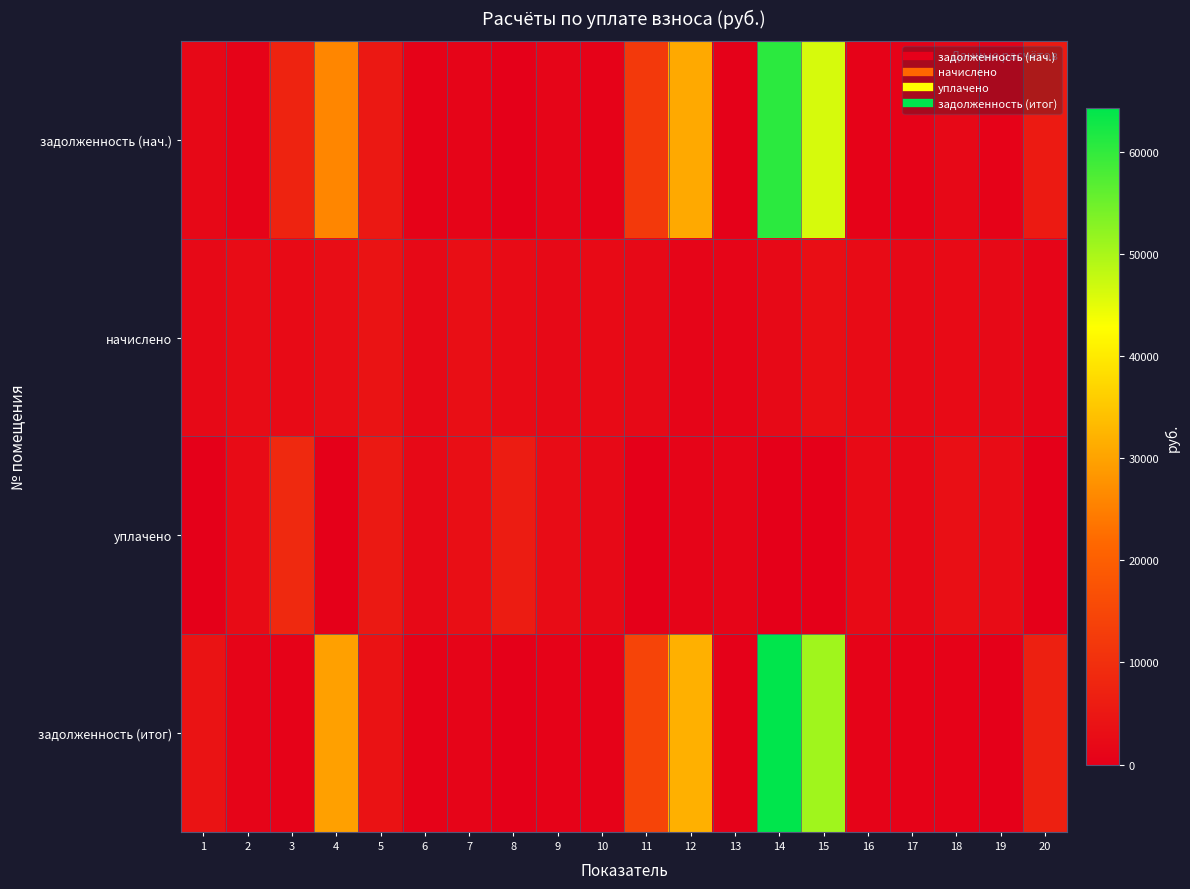

Reading right to left, transcribe all the data shown in this chart.

задолженность (нач.): 20=5590.6	19=622.0	18=1935.2	17=623.0	16=723.9	15=46290.6	14=60586.1	13=354.0	12=30920.5	11=12129.4	10=644.5	9=1259.7	8=0.0	7=962.0	6=639.8	5=5168.8	4=25977.0	3=7495.4	2=802.3	1=1938.0
начислено: 20=1171.7	19=2069.9	18=2138.3	17=2073.0	16=2408.7	15=3204.4	14=2129.0	13=1177.9	12=1177.9	11=2073.0	10=2144.5	9=2088.6	8=2439.8	7=3201.2	6=2129.0	5=4139.9	4=2840.7	3=2228.4	2=2669.8	1=2125.9
уплачено: 20=0.0	19=2692.0	18=3353.3	17=2005.0	16=2329.7	15=0.0	14=0.0	13=1139.3	12=1000.0	11=0.0	10=2074.1	9=2647.7	8=5993.7	7=3096.2	6=2059.1	5=5308.7	4=0.0	3=8852.1	2=2582.2	1=0.0
задолженность (итог): 20=6915.4	19=0.0	18=719.5	17=691.0	16=802.9	15=50729.2	14=64250.9	13=392.6	12=31789.8	11=14532.7	10=714.8	9=696.2	8=0.0	7=1067.1	6=709.7	5=4000.0	4=29541.5	3=742.8	2=889.9	1=4107.5